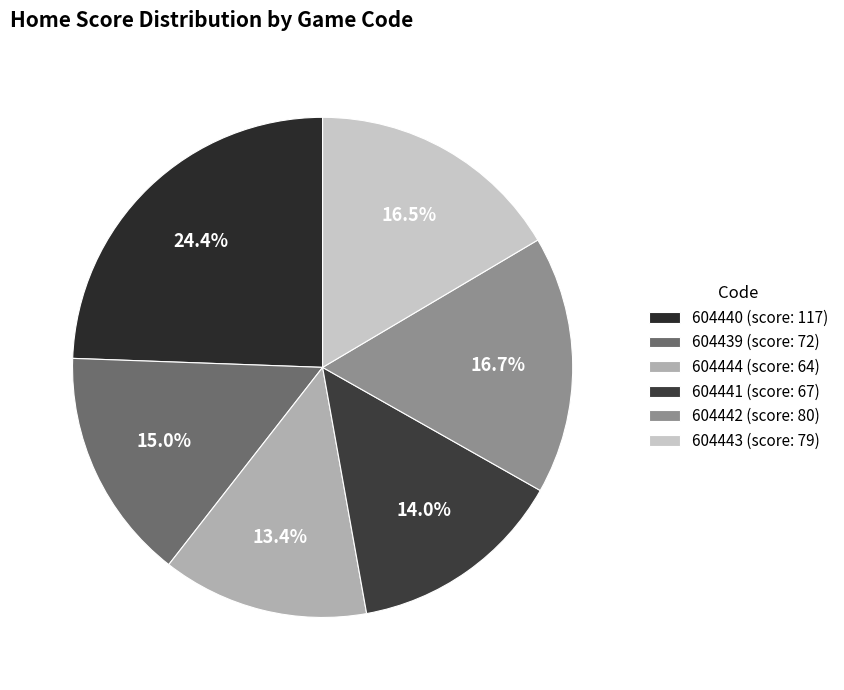

Which has a higher value, 604439 or 604441?

604439